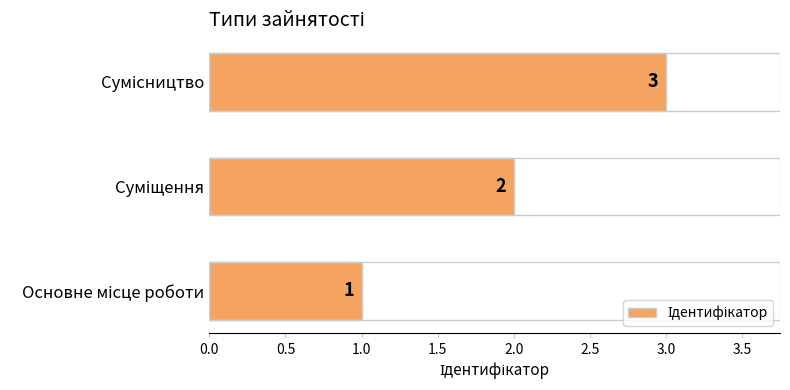

What is the greatest value displayed?

3